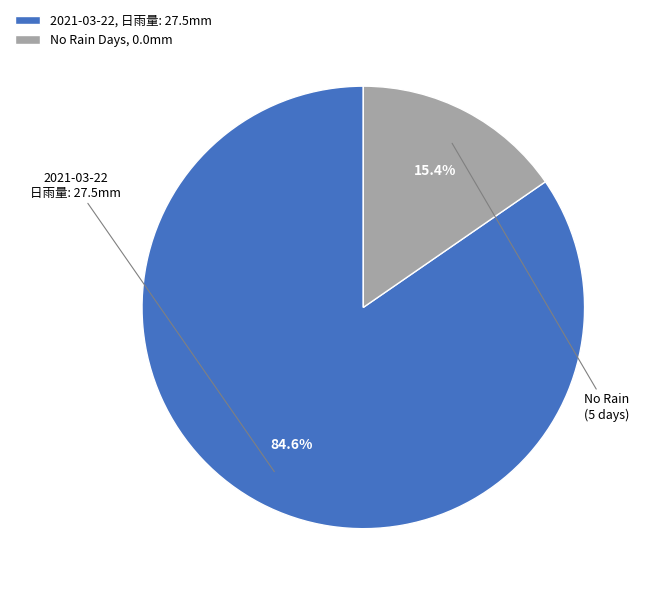

Is there any slice that represents more than half of the pie?

Yes